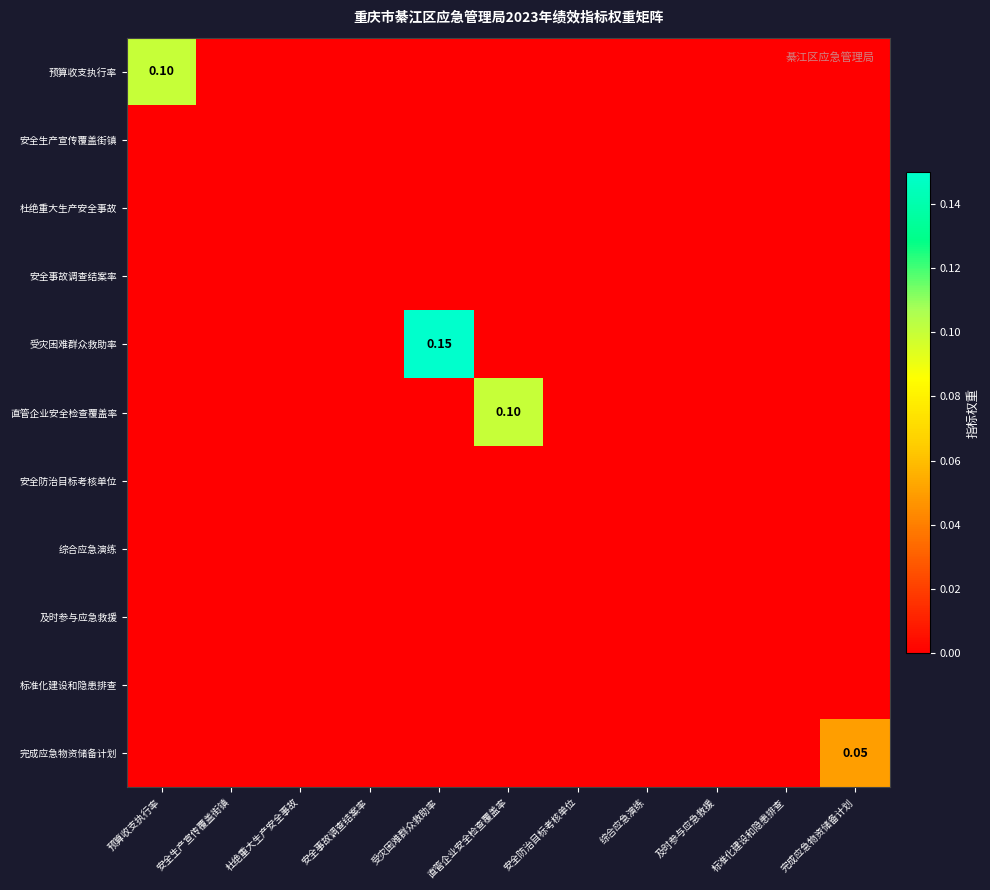

Which series has the largest range (max minus min)?

受灾困难群众救助率